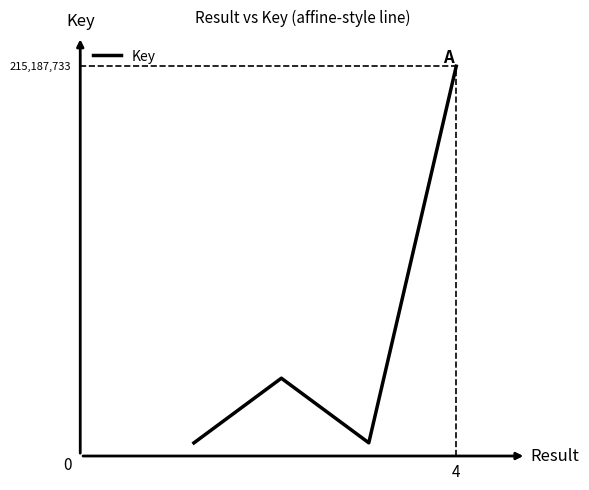

What is the greatest value displayed?

215187733